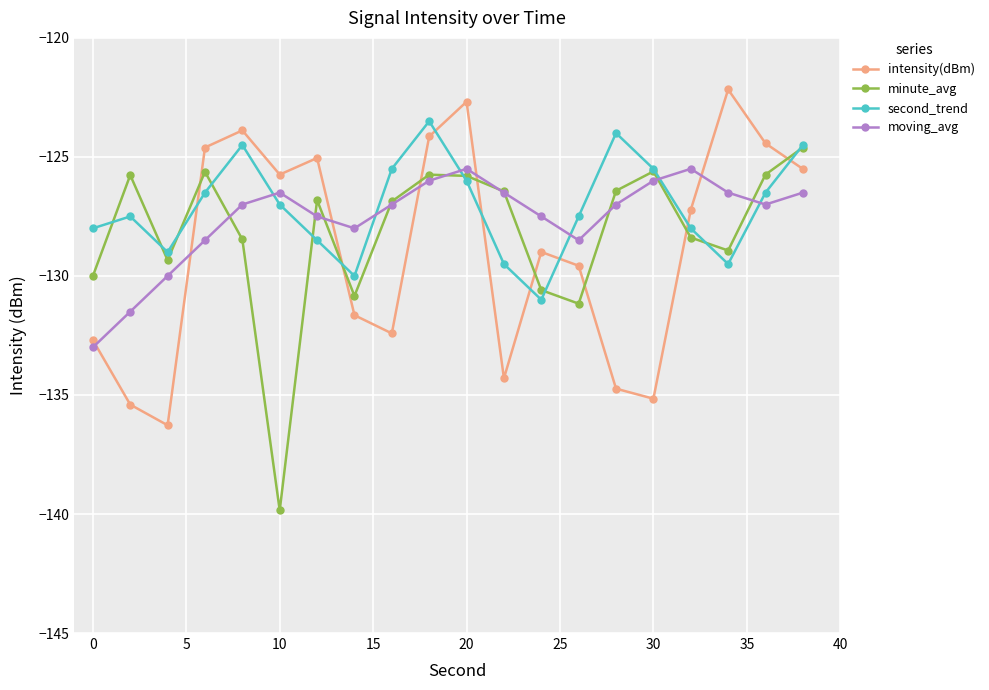

True or false: moving_avg has more than 0 points higher than both neighbors.

True